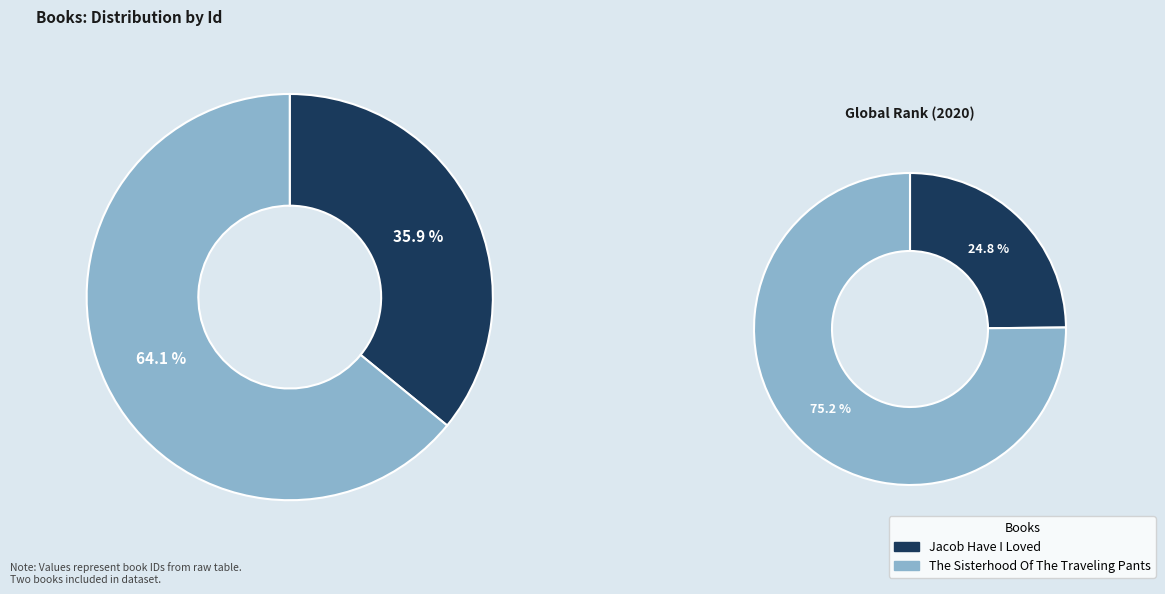

Approximately how many times larger is the value at Jacob Have I Loved compared to The Sisterhood Of The Traveling Pants?

0.6